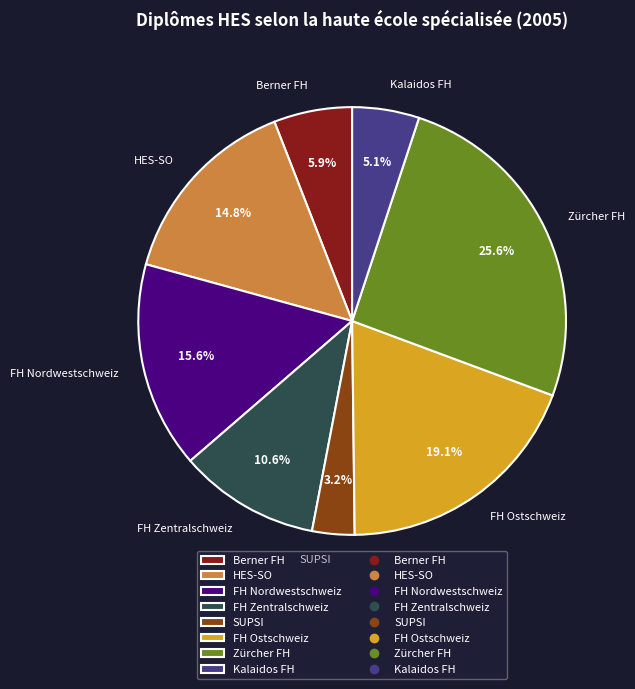

Approximately how many times larger is the value at HES-SO compared to FH Ostschweiz?

0.8